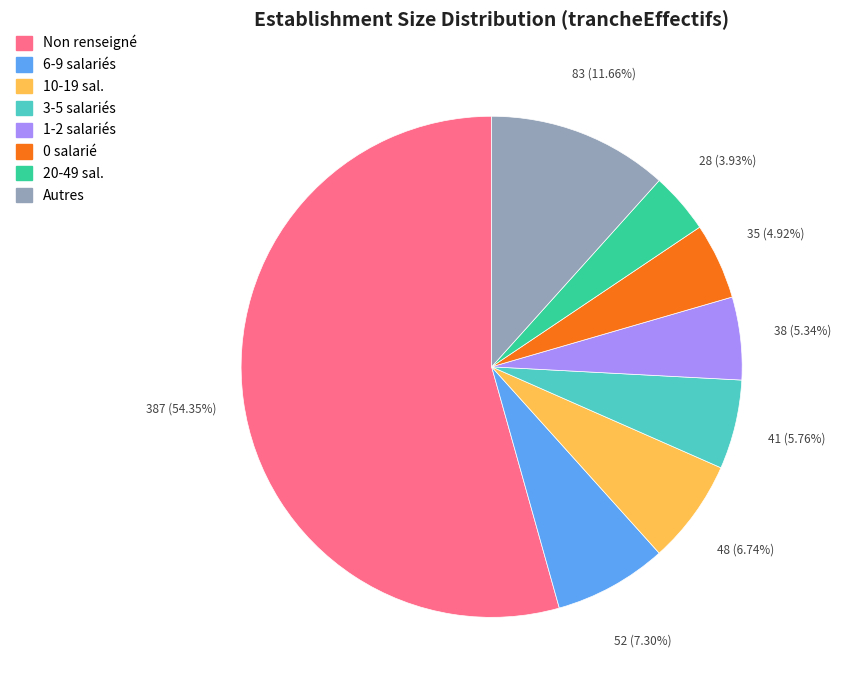

Does any single category account for the majority?

Yes